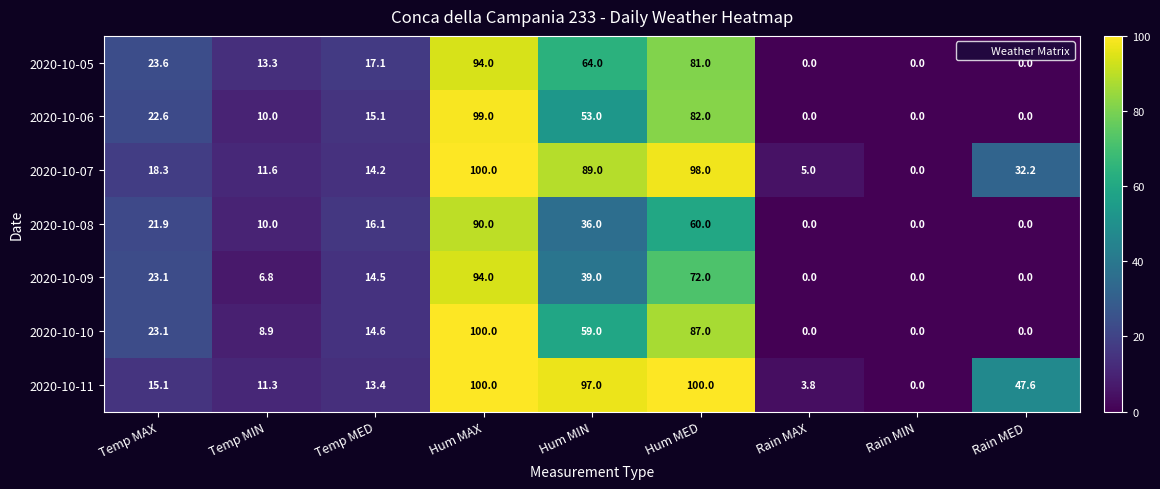

What is the sum of the 2020-10-06 values at Hum MED and Rain MED?

82.0